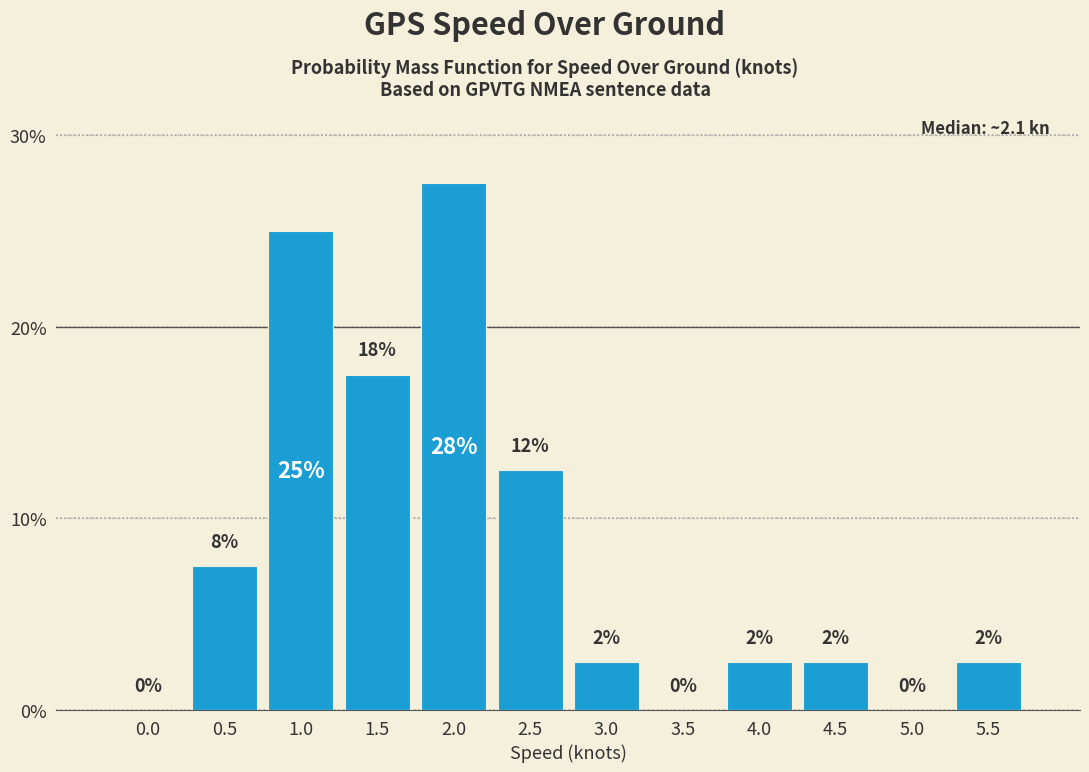

Are the bars horizontal?

No